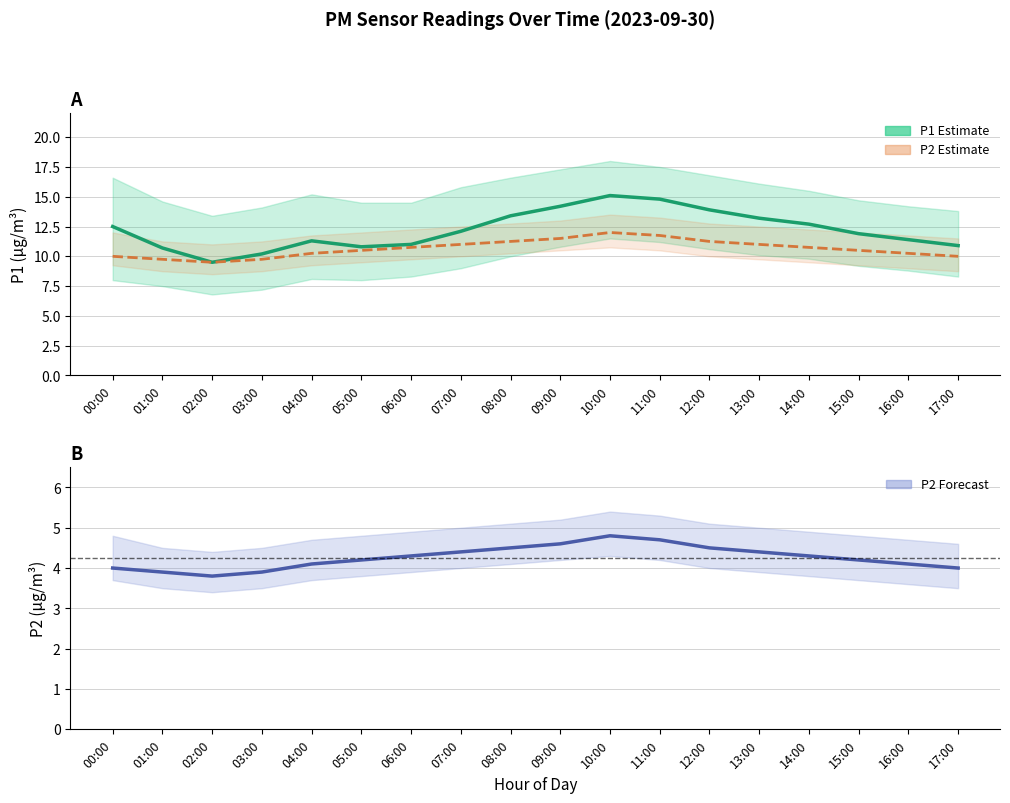

Which series has the largest range (max minus min)?

P1 (PM10)